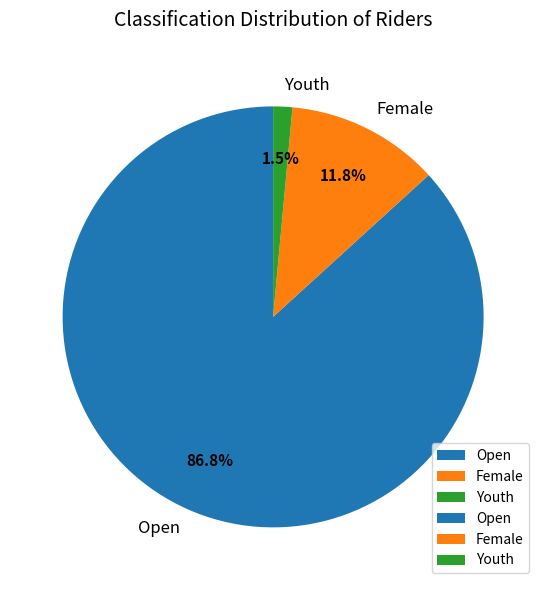

Rank the categories by value from highest to lowest.

Open, Female, Youth